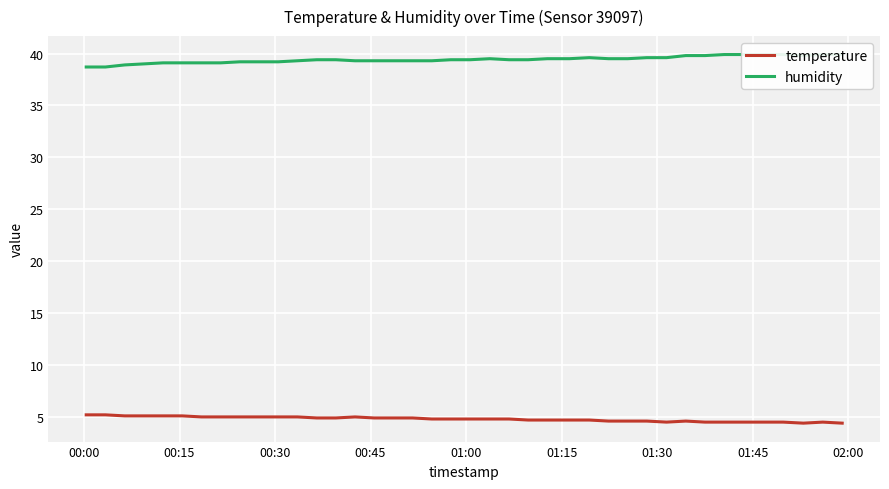

What is the value of the humidity point at the 4th from the left?

39.0